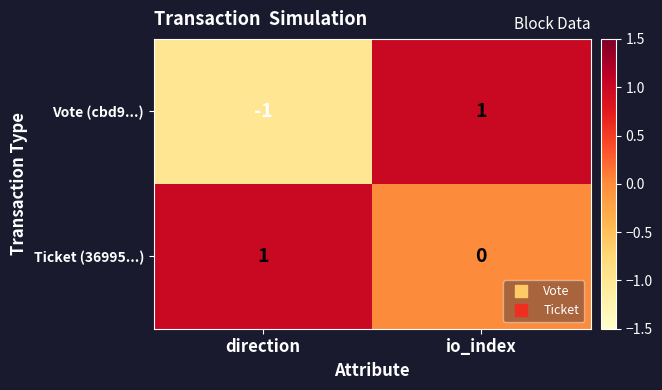

Is it true that Ticket (36995...) equals 1 at direction?

True